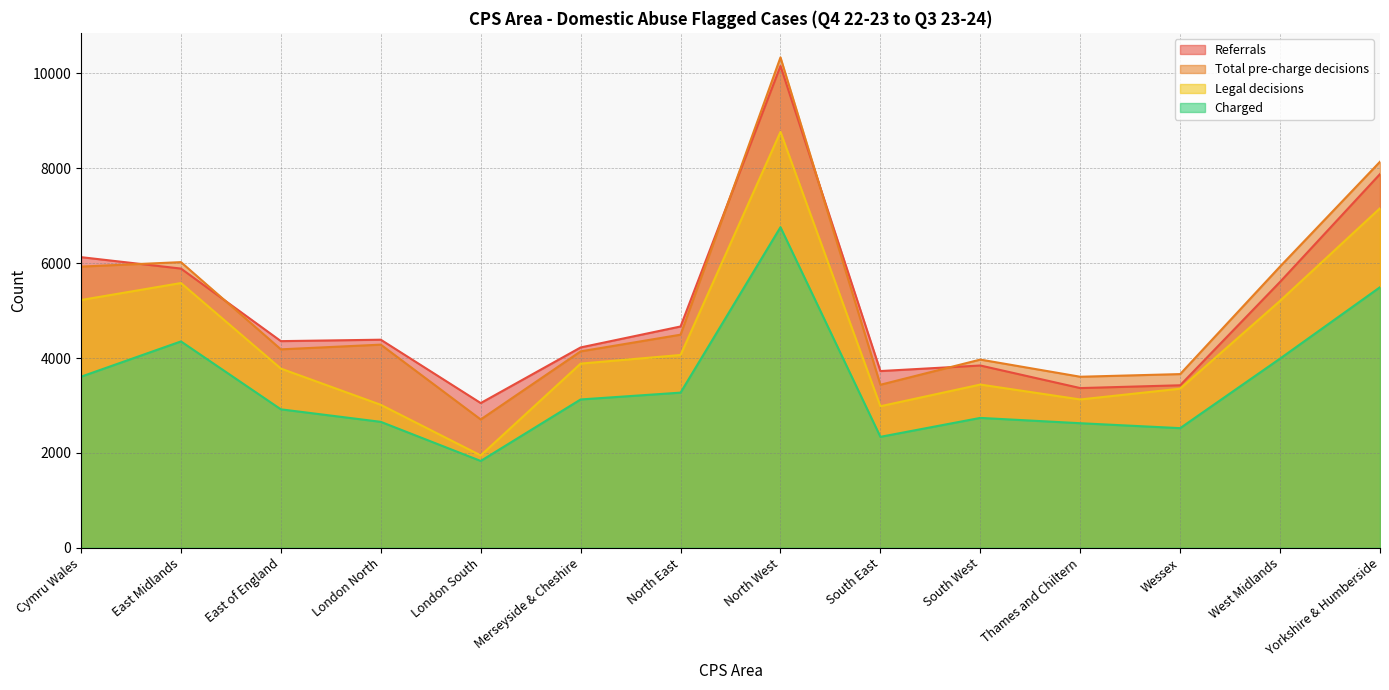

True or false: Referrals has a value of 4665 at North East.

True